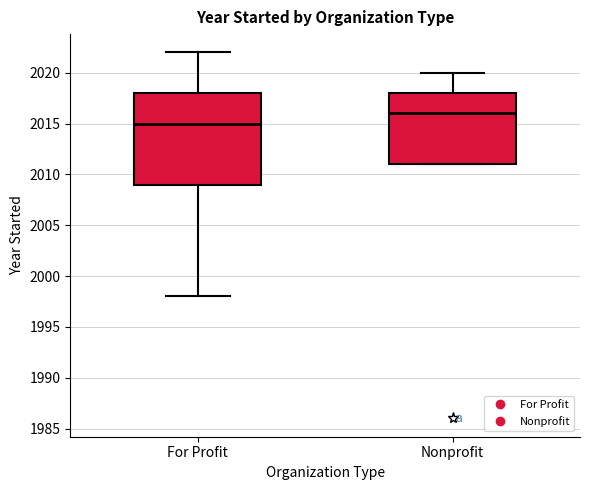

Which box is the tallest, from its lower edge to its upper edge?

For Profit